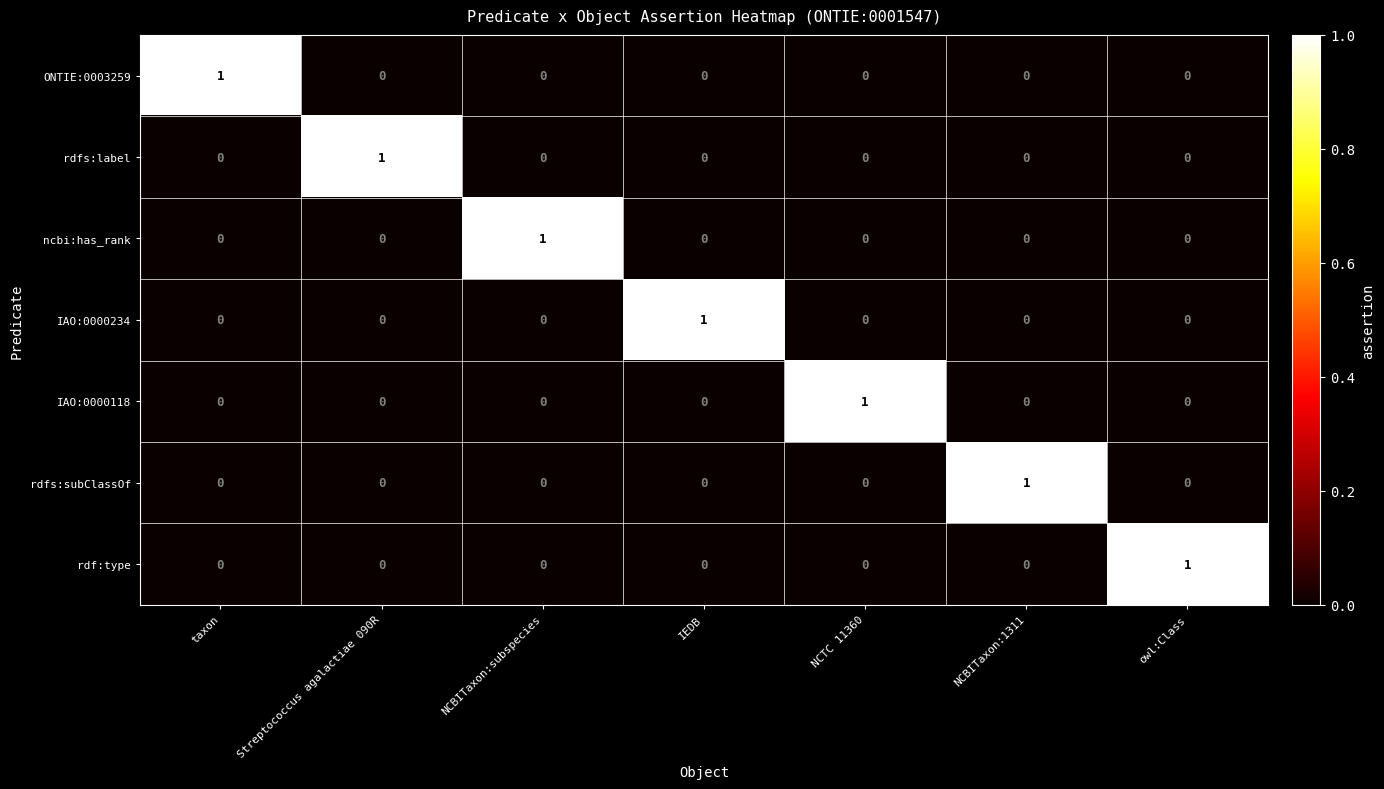

Is it true that rdfs:label equals 0 at NCBITaxon:1311?

True